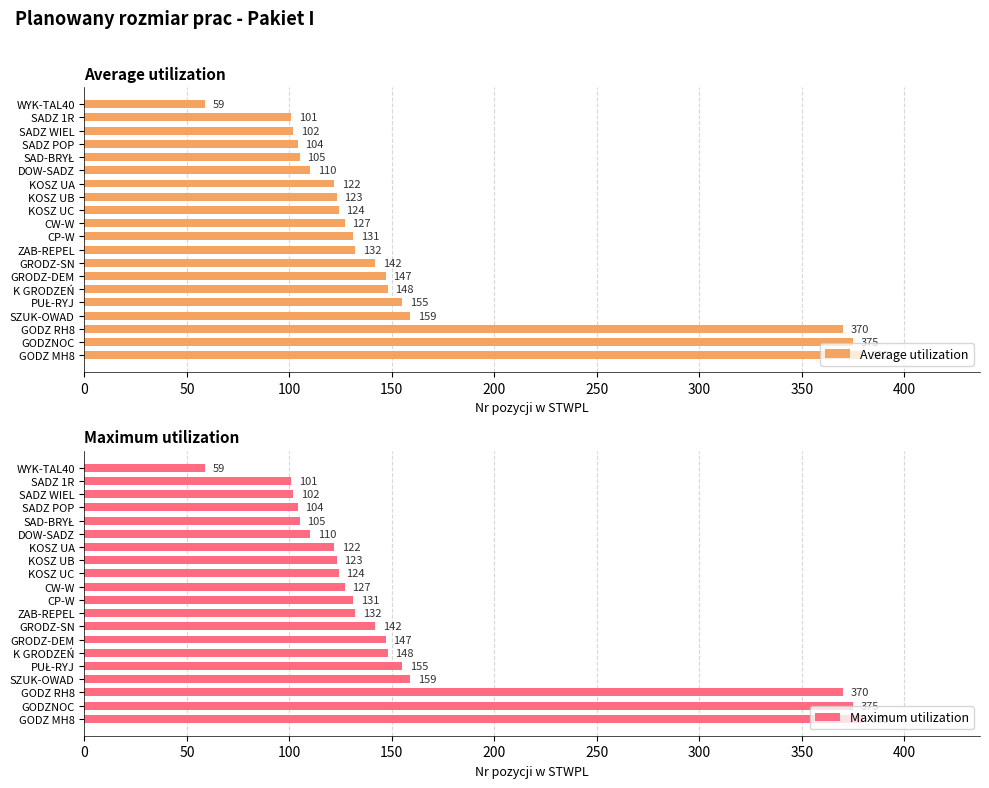

At how many categories does at least one series exceed 245?

3